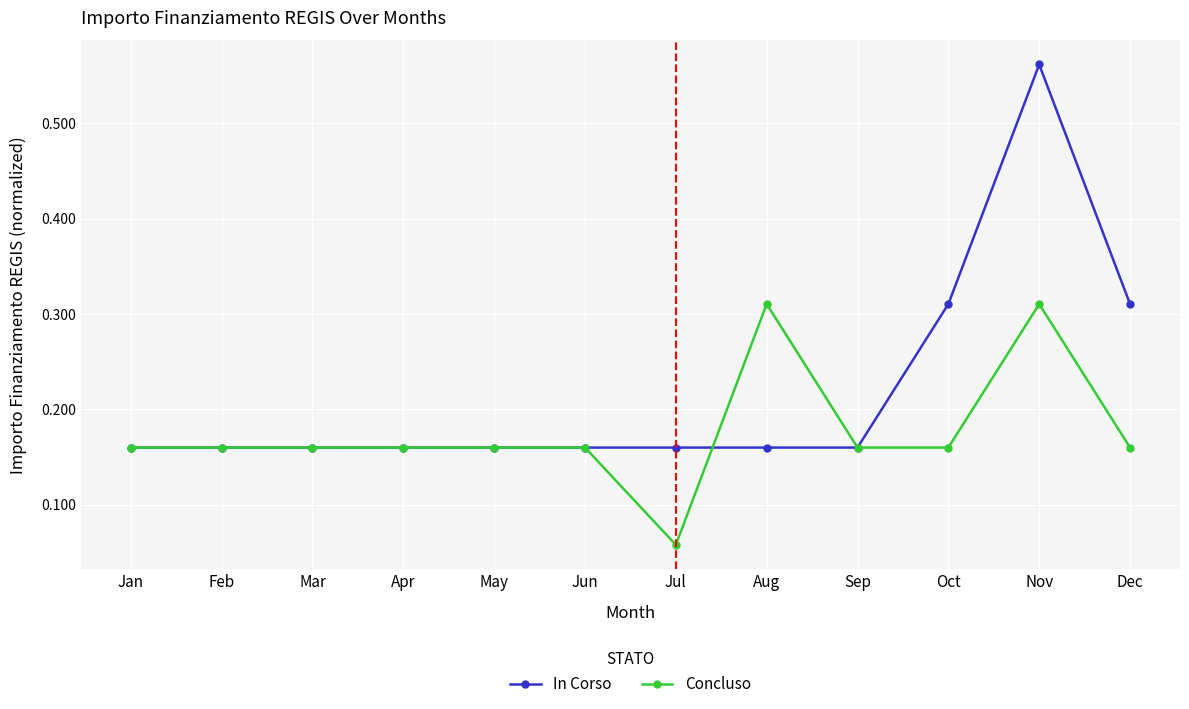

Which label corresponds to the smallest value in the chart?

Jul